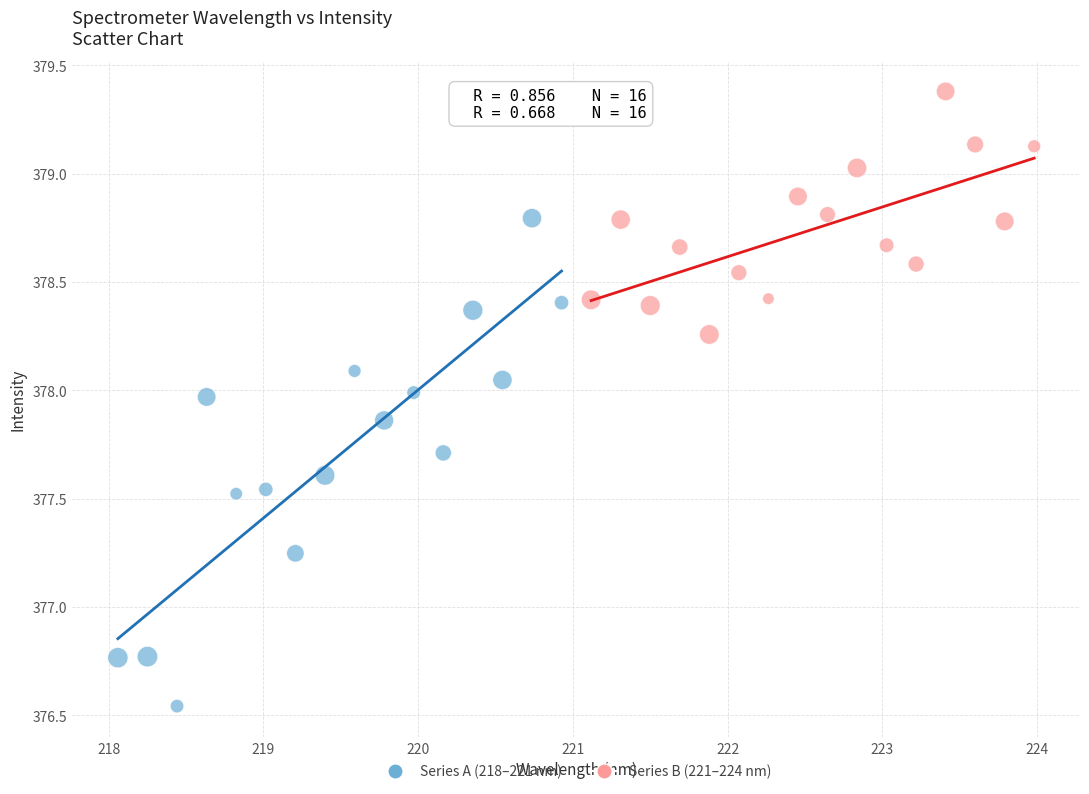

Which series reaches the maximum Y coordinate?

Series B (221–224 nm)